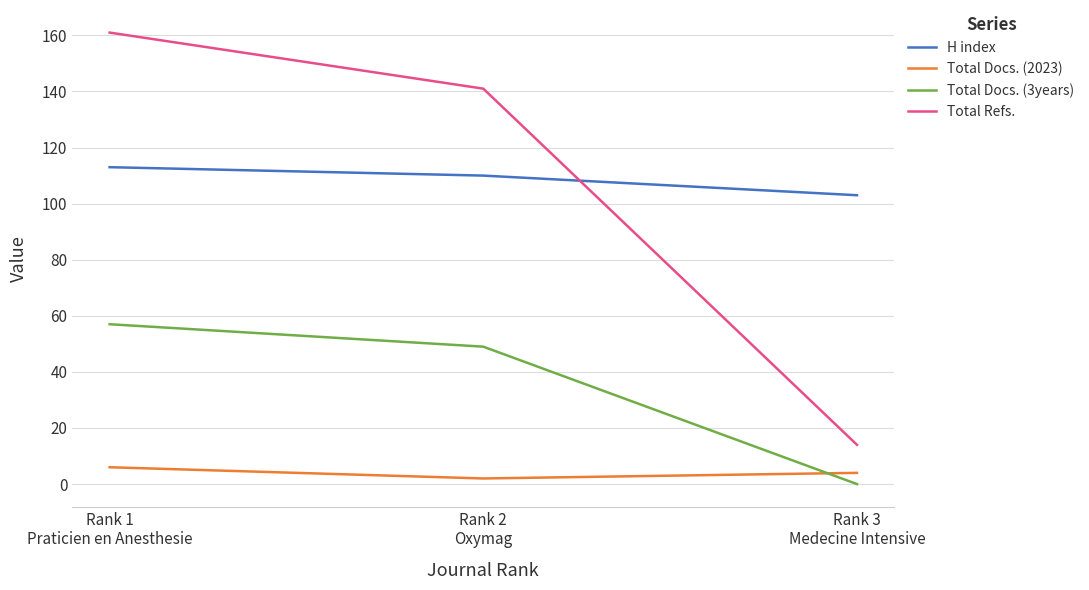

Rank the categories by Total Docs. (3years) value from highest to lowest.

Rank 1
Praticien en Anesthesie, Rank 2
Oxymag, Rank 3
Medecine Intensive